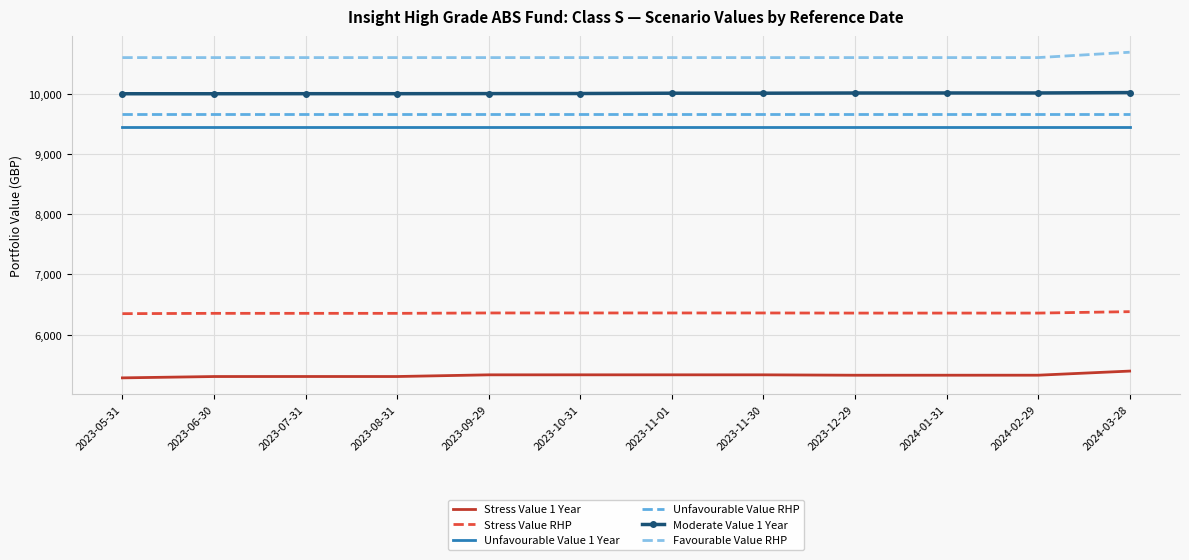

Count the number of data series in this chart.

6